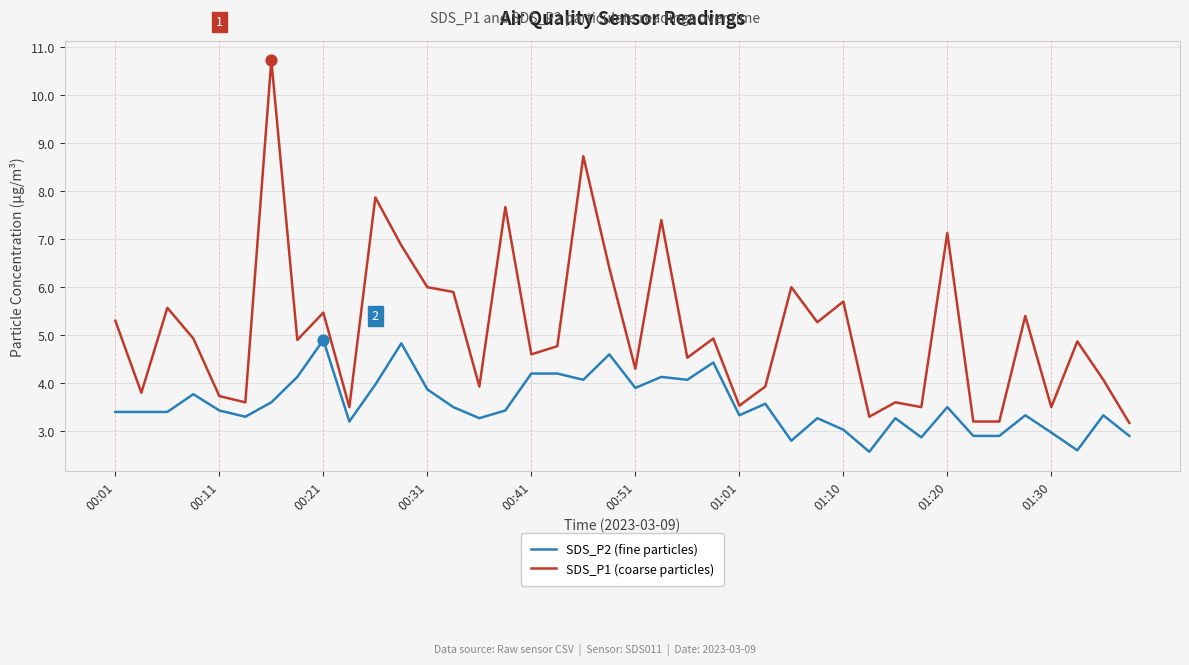

Which series has the widest spread of values?

SDS_P1 (coarse particles)